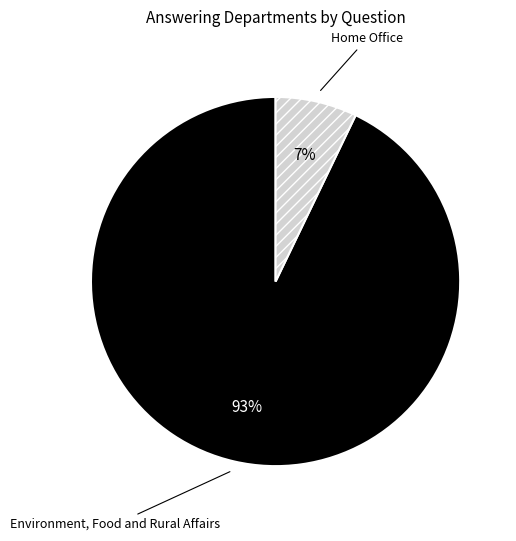

Between Home Office and Environment, Food and Rural Affairs, which is larger?

Environment, Food and Rural Affairs